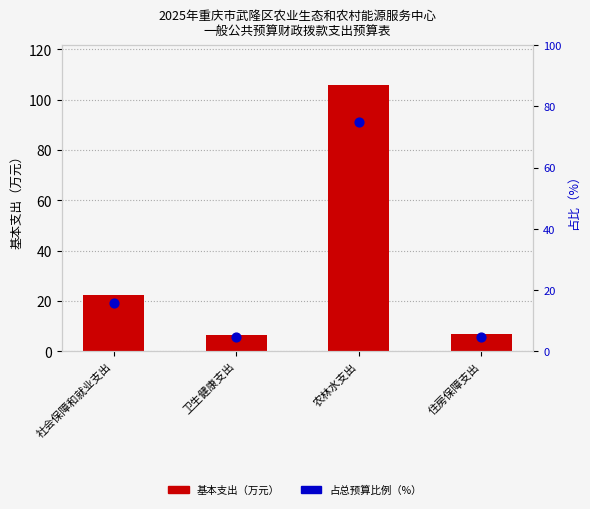

What is the total value across all series at 社会保障和就业支出?

38.1